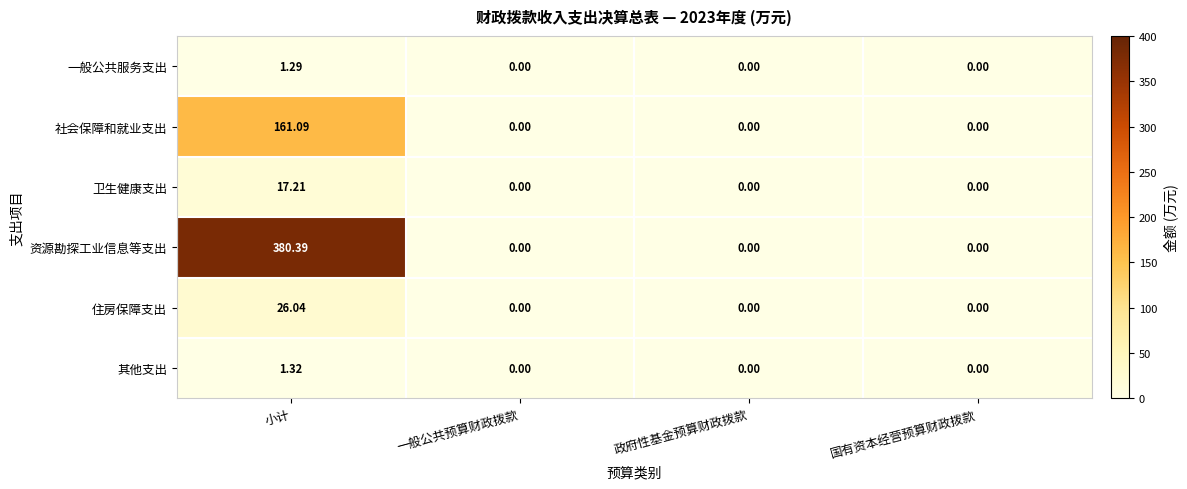

Which category has the highest value across all series?

小计